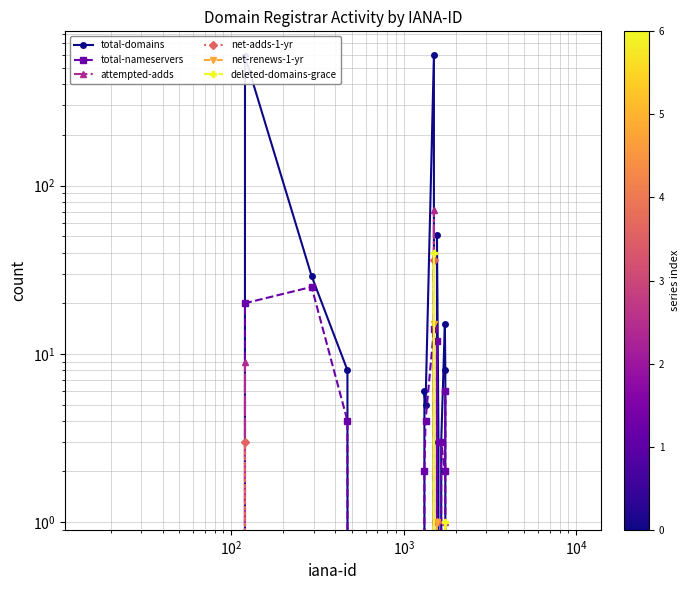

How many interior local peaks does the net-renews-1-yr series have?

2